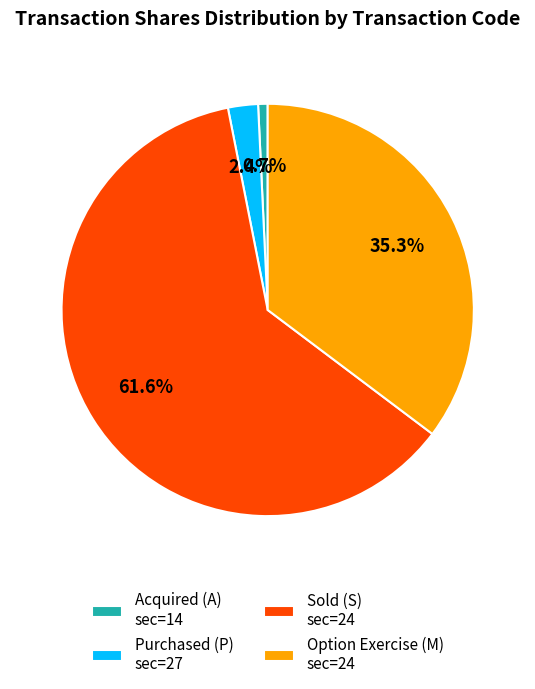

Combined, do Purchased (P) sec=27 and Acquired (A) sec=14 account for over 50%?

No